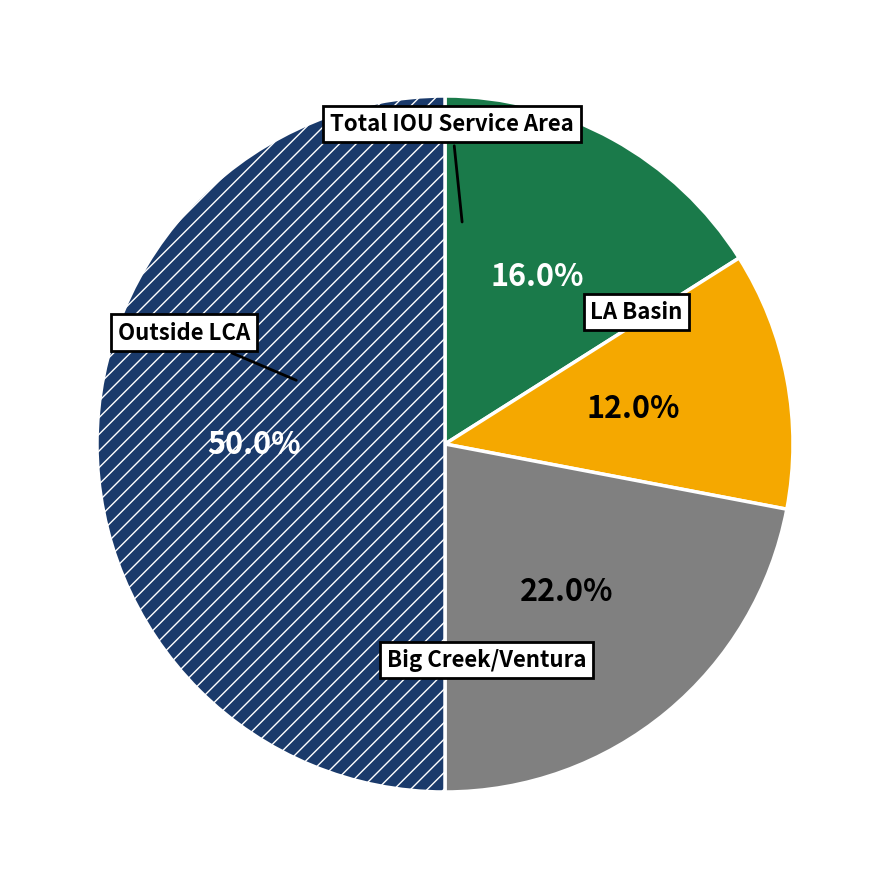

Is there a majority slice in this chart?

No